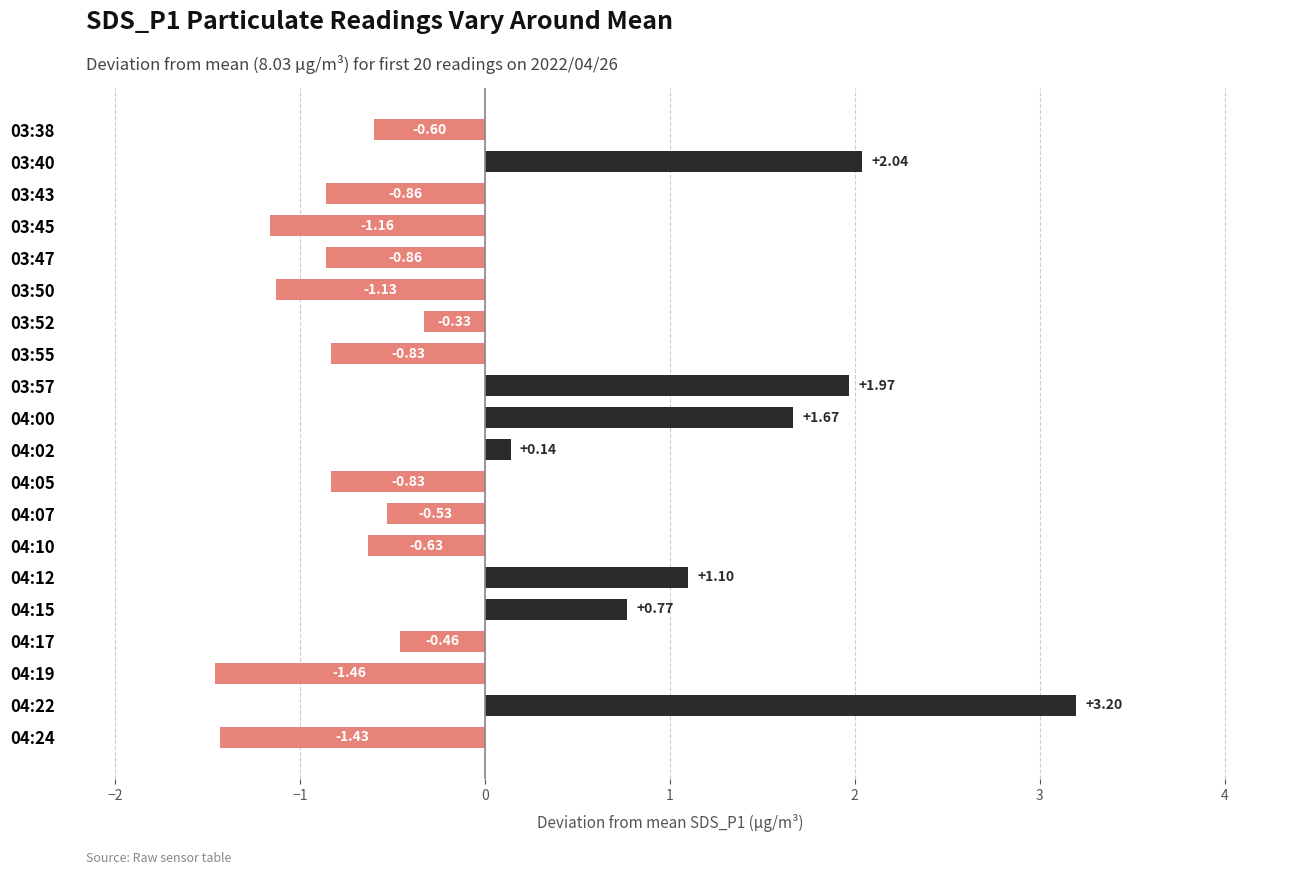

Between 04:07 and 04:15, which is larger?

04:15